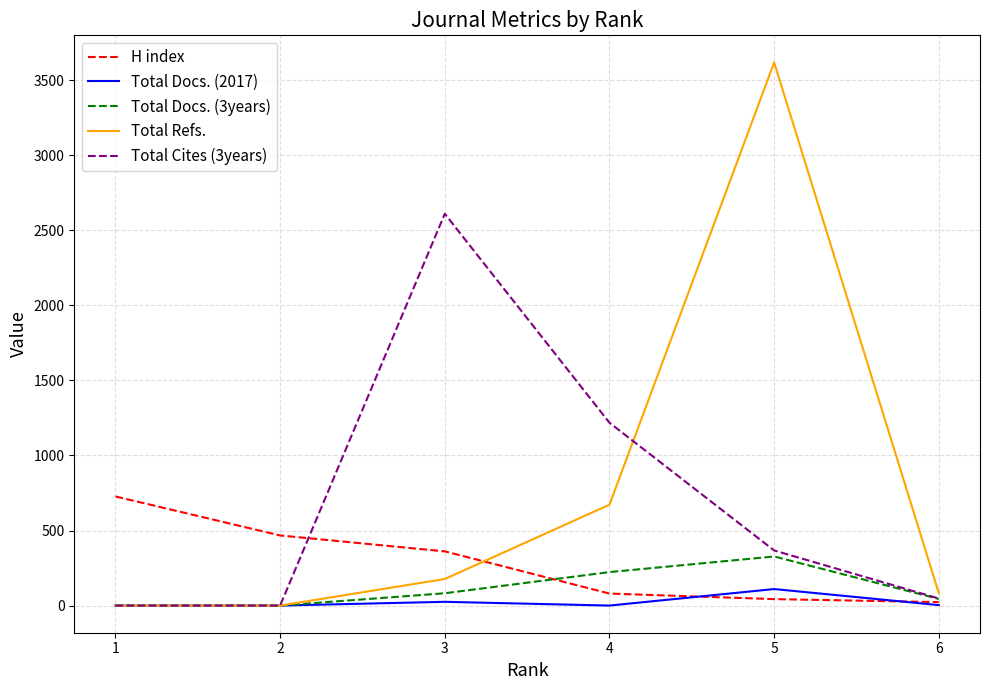

Between 1 and 6, which series saw the biggest shift?

H index